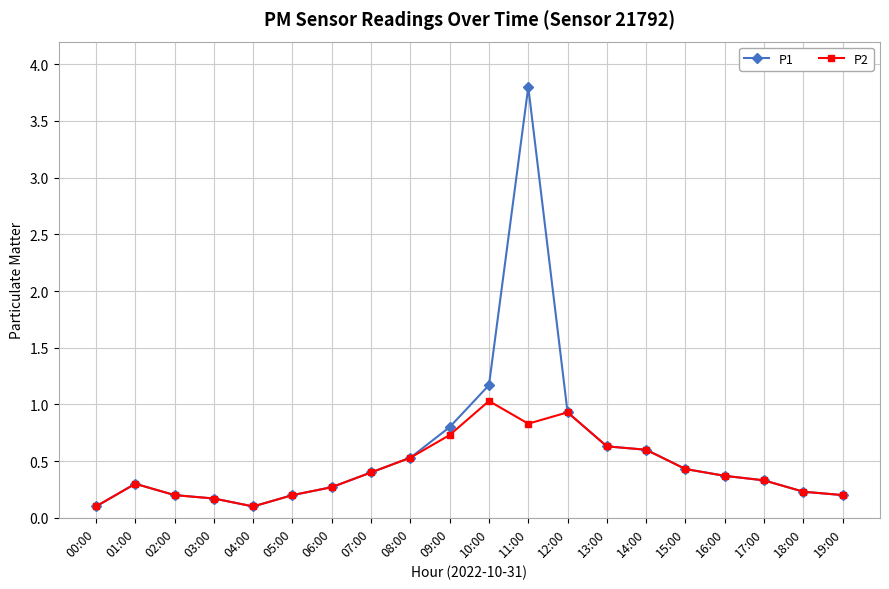

What is the sum of all P1 values?

11.8